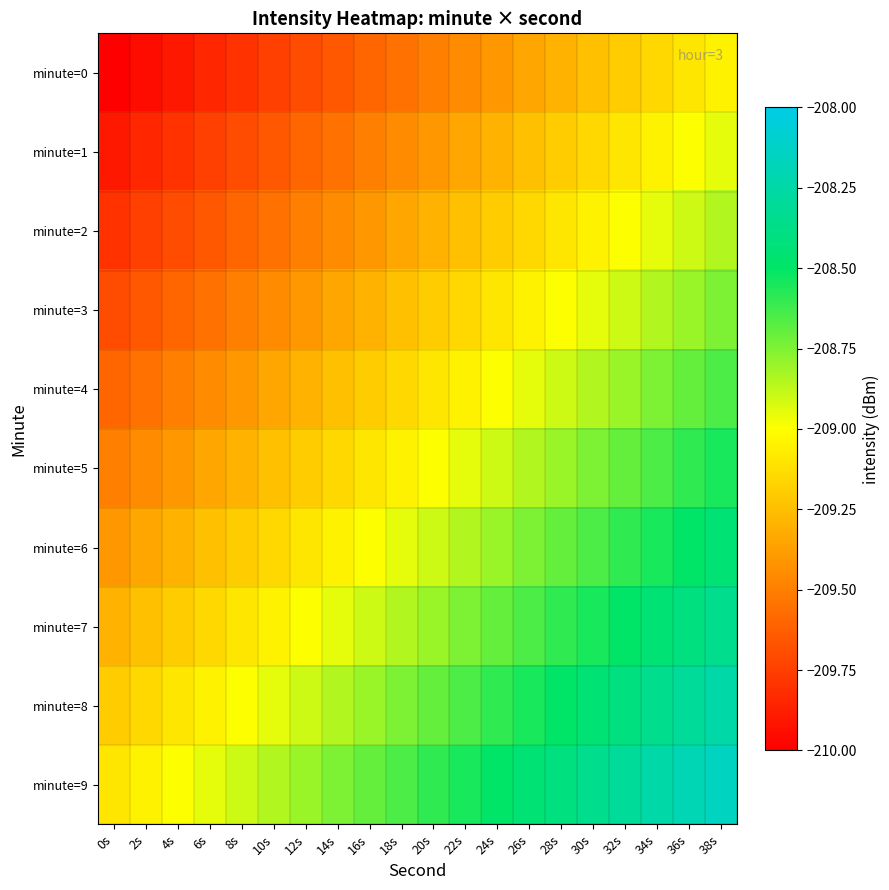

Count the number of data series in this chart.

10